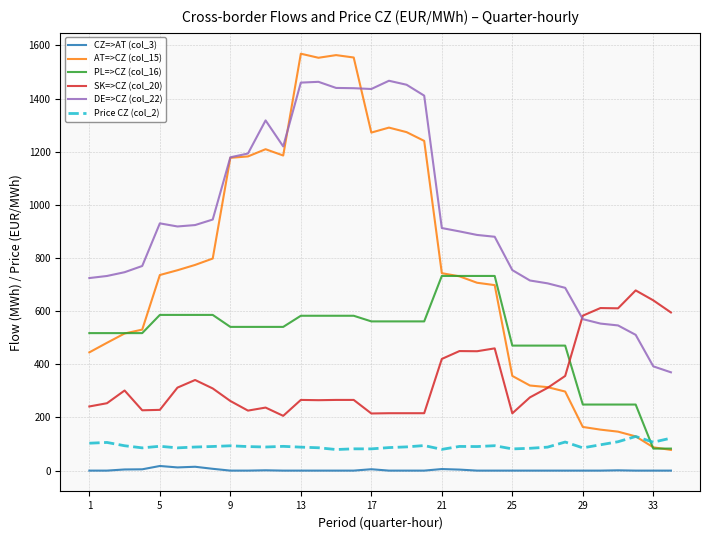

Which series has the largest range (max minus min)?

AT=>CZ (col_15)